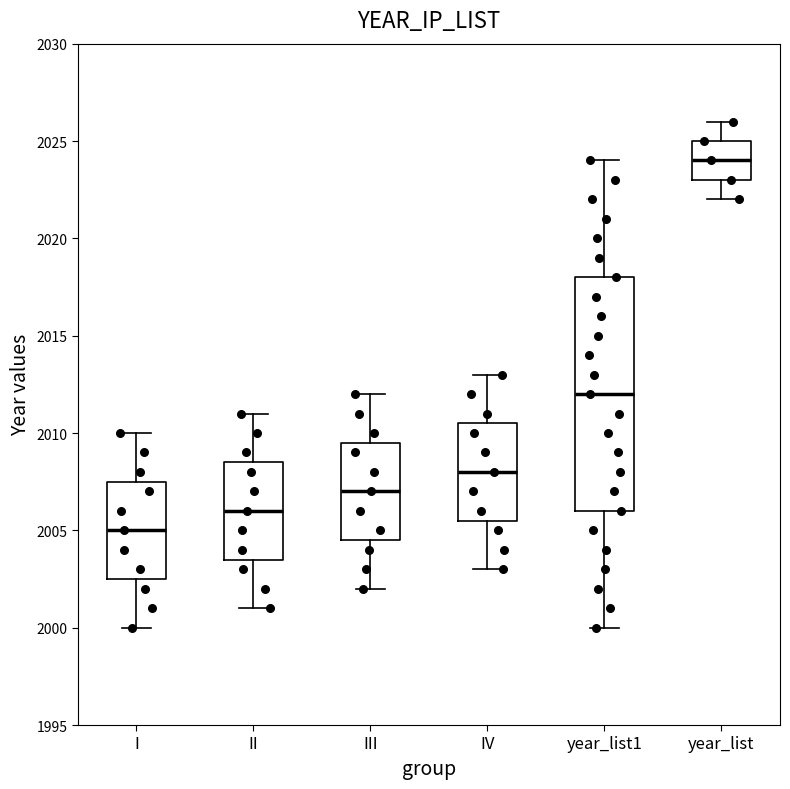

Comparing the boxes themselves (not the whiskers), which one is the tallest?

year_list1